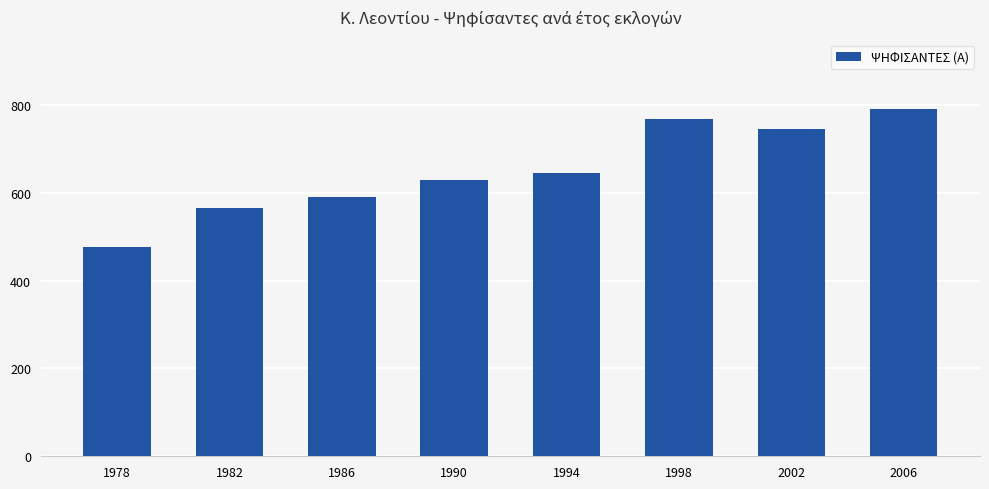

Which label corresponds to the smallest value in the chart?

1978